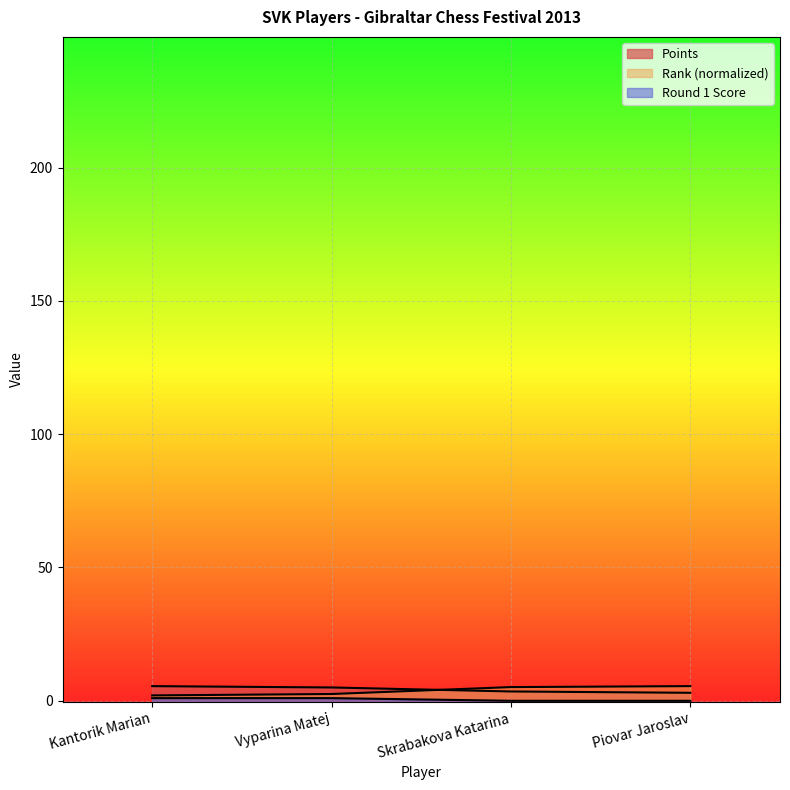

How many lines are shown in the chart?

3